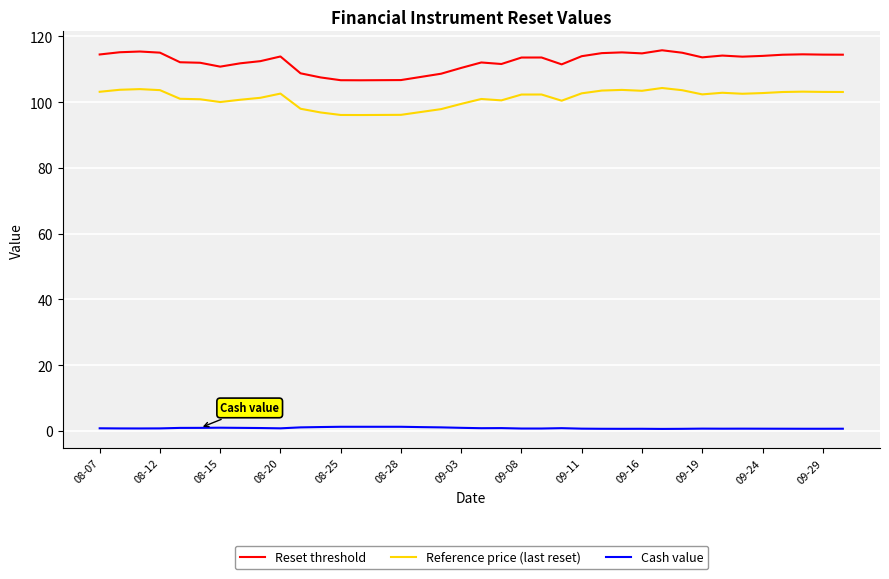

Which series has the largest range (max minus min)?

Reset threshold